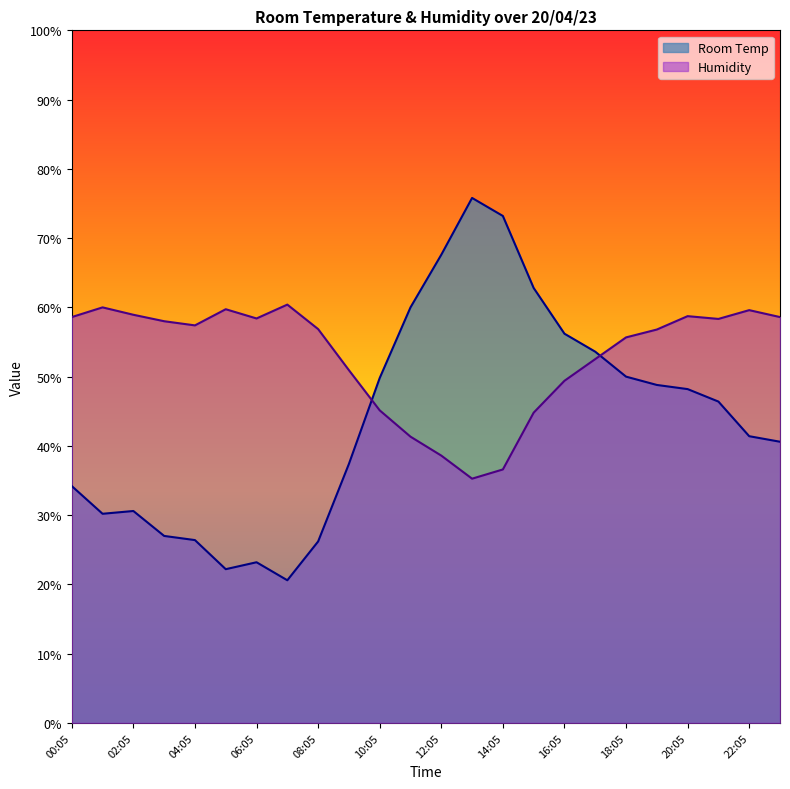

Between 00:05 and 16:05, which series saw the biggest shift?

Room Temp